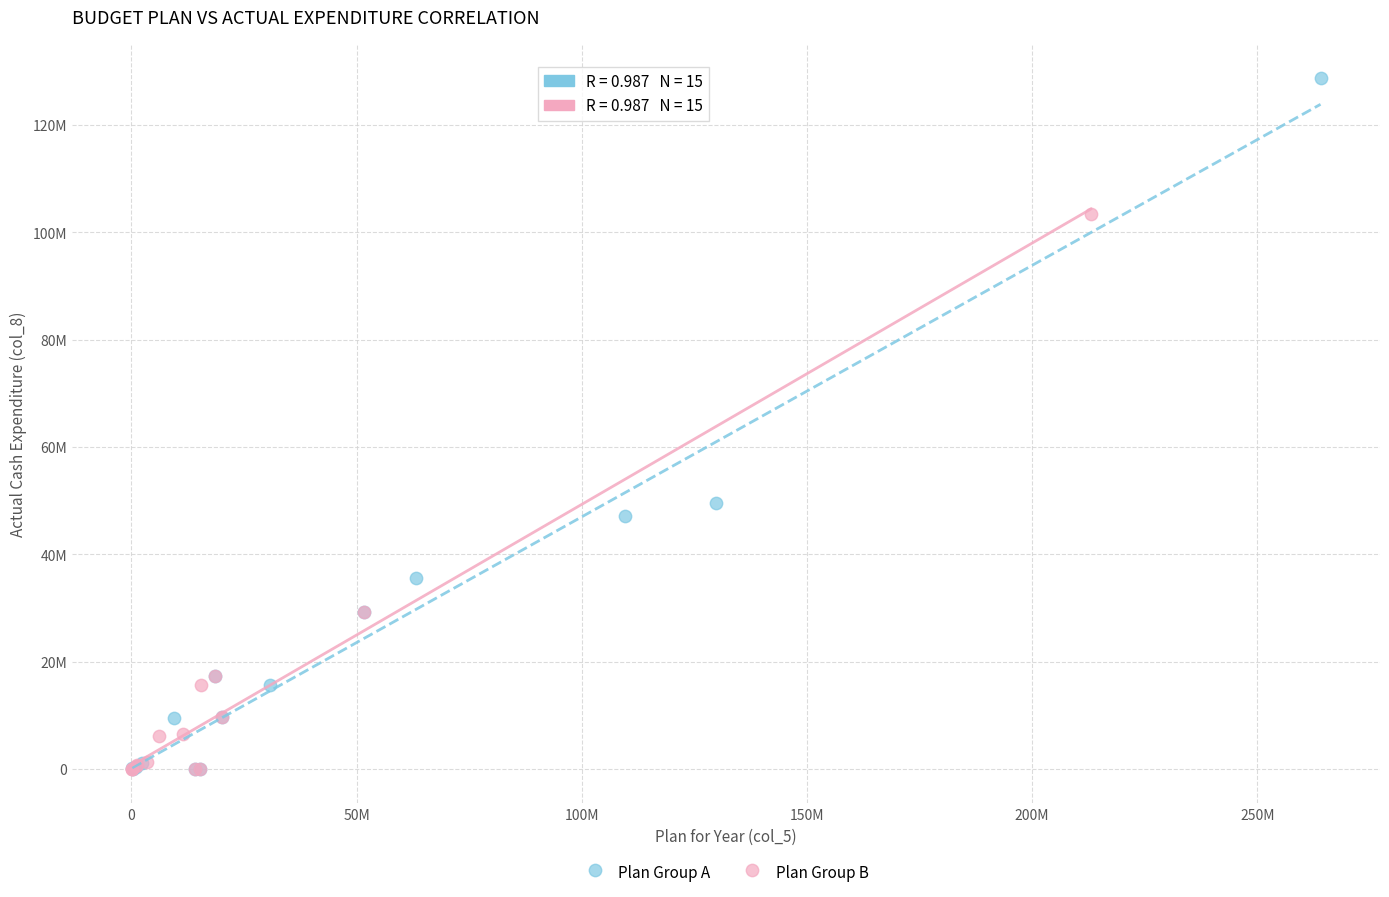

What are all the series names shown in the legend?

Plan Group A, Plan Group B